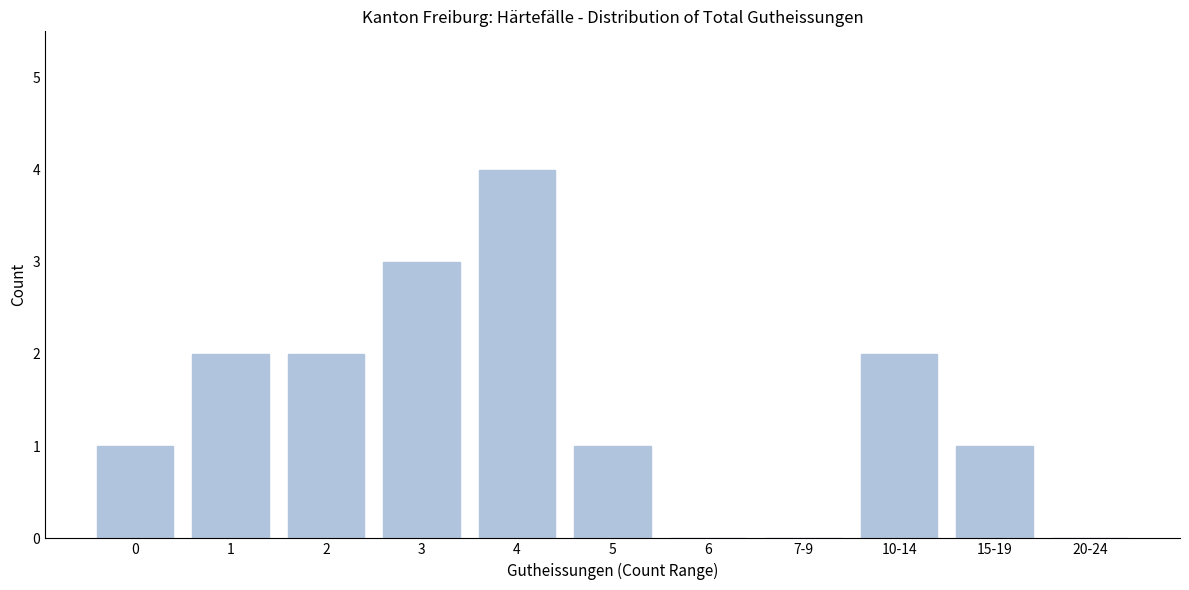

Reading left to right, what are all the values shown in this chart?

0=1	1=2	2=2	3=3	4=4	5=1	6=0	7-9=0	10-14=2	15-19=1	20-24=0